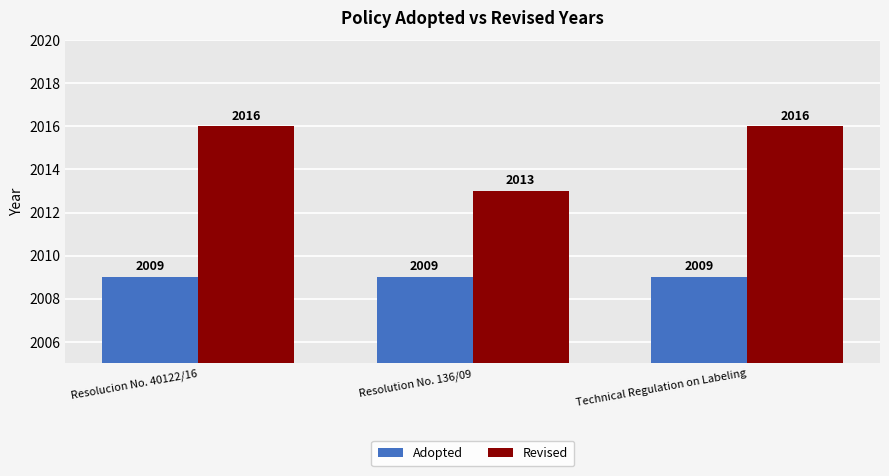

Which series has the largest total across all categories?

Revised